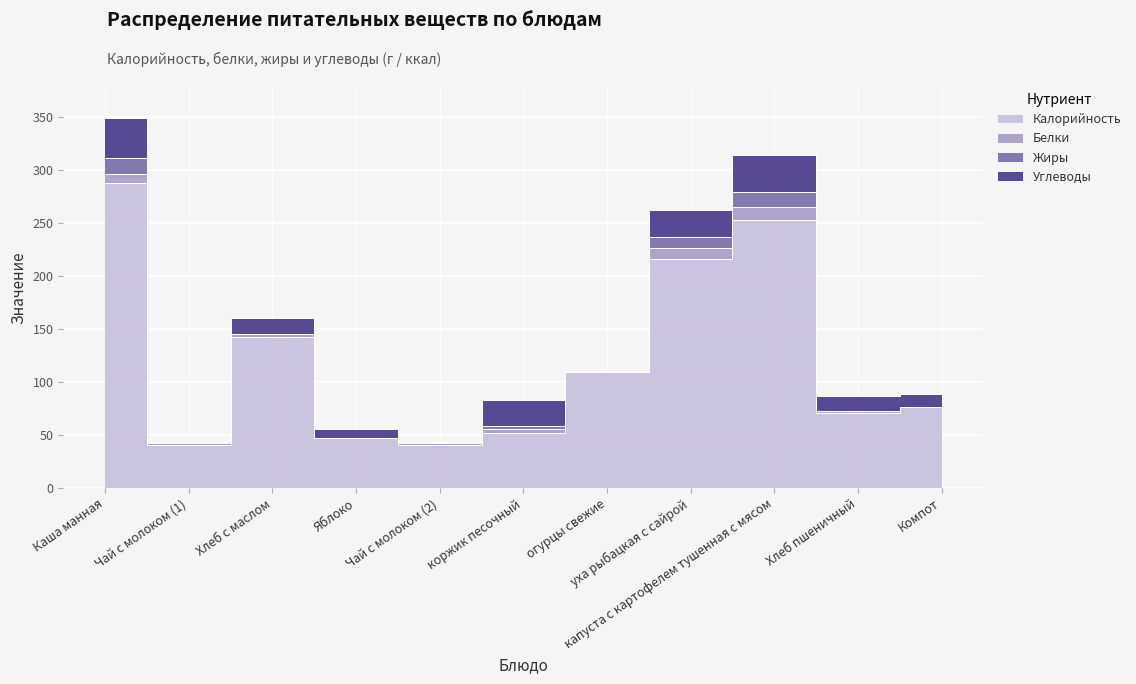

Is it true that Углеводы equals 56.5 at капуста с картофелем тушенная с мясом?

False